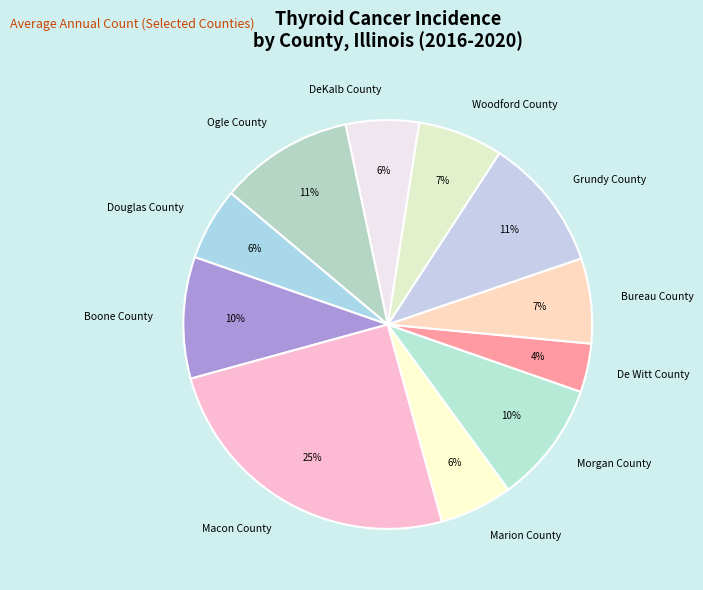

To the nearest percent, what is the average slice percentage?

9%